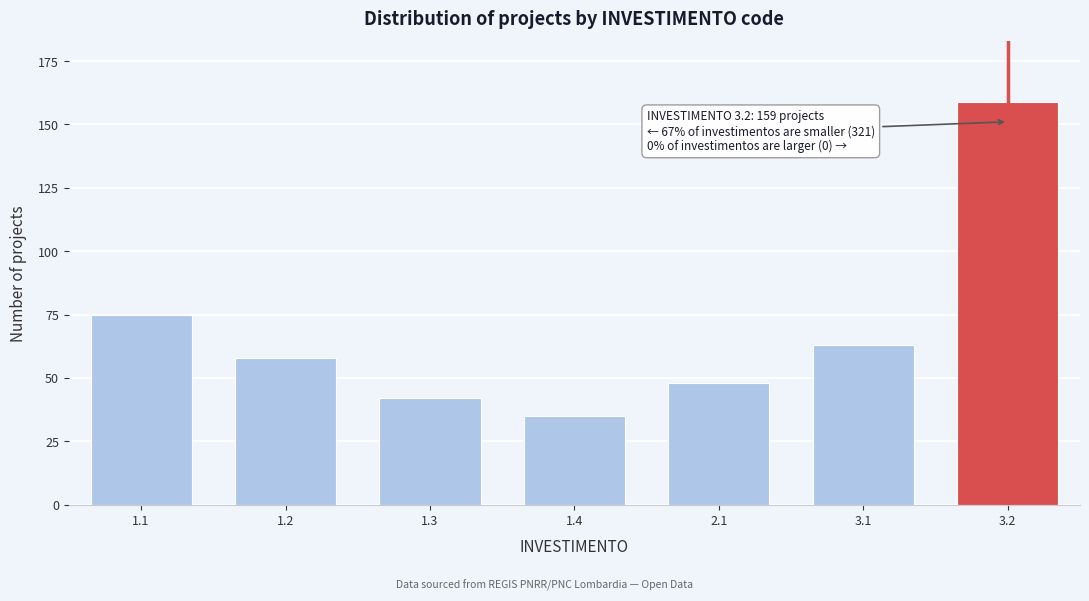

Reading left to right, transcribe all the data shown in this chart.

1.1=75	1.2=58	1.3=42	1.4=35	2.1=48	3.1=63	3.2=159